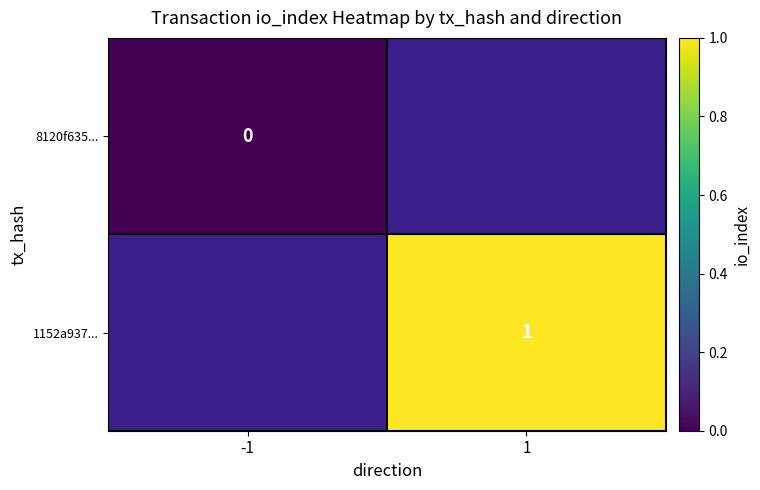

Is it true that 1152a937... equals 1 at 1?

True